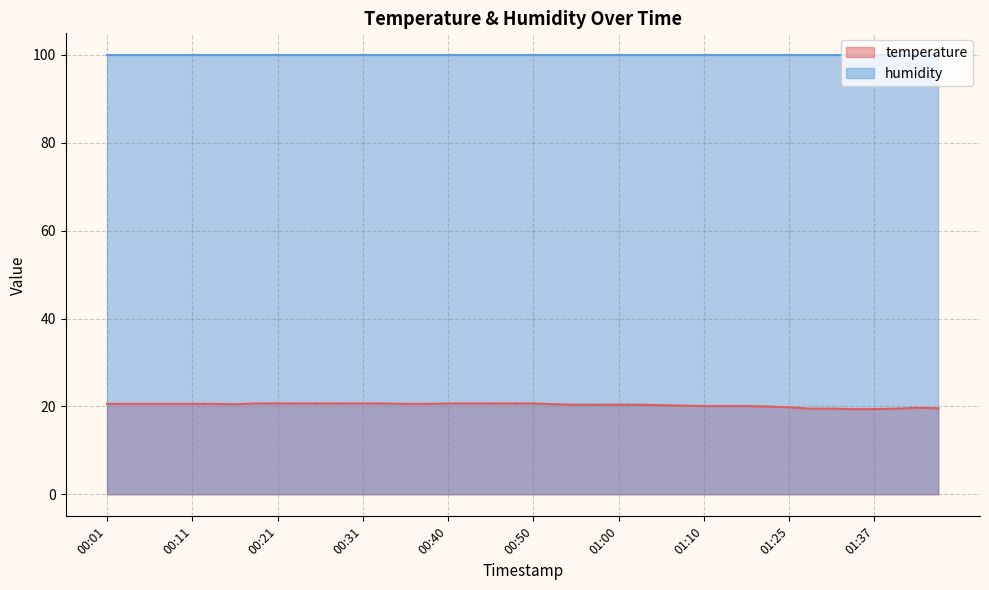

What is the smallest value displayed?

19.4